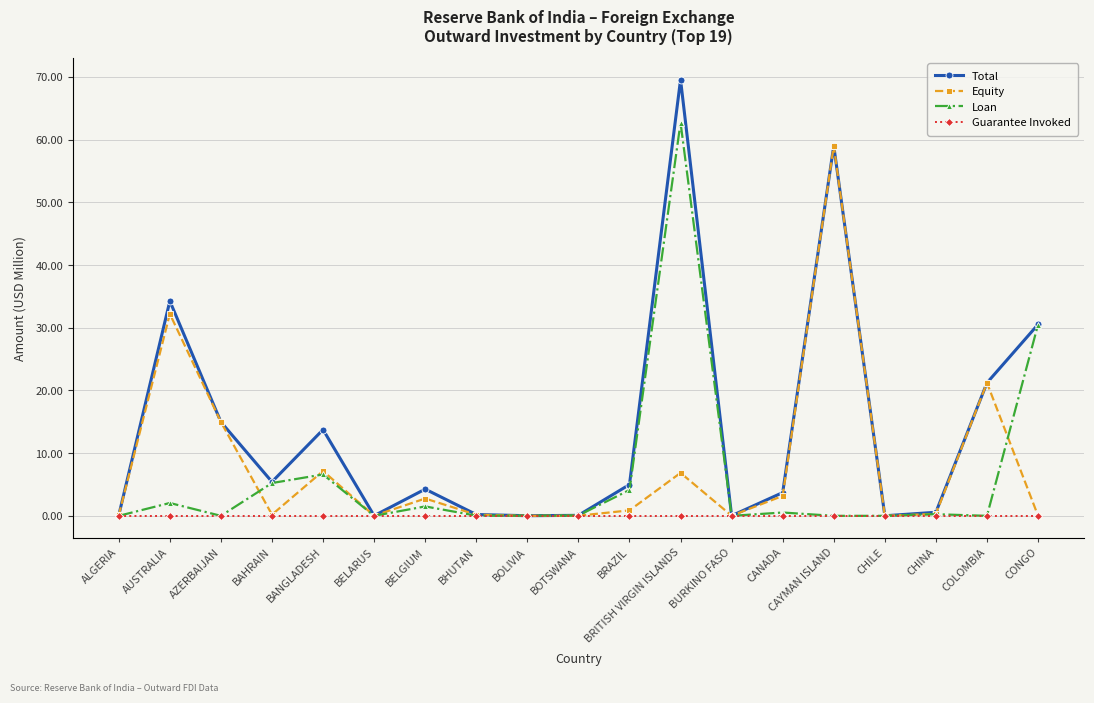

What is the label of the 6th point from the left?

BELARUS